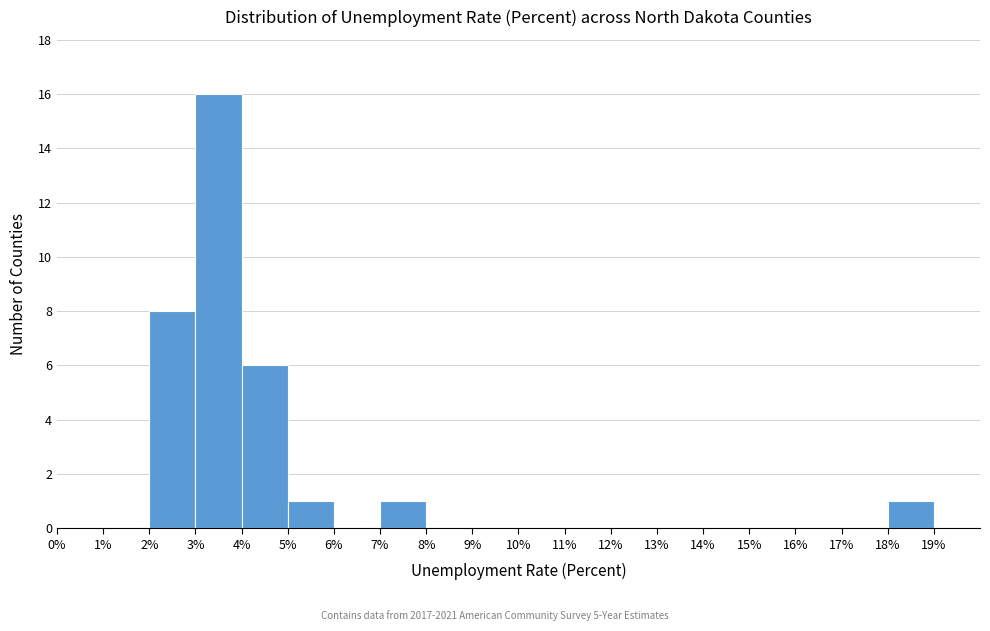

Which range on the x-axis has the tallest bar?

3% to 4%